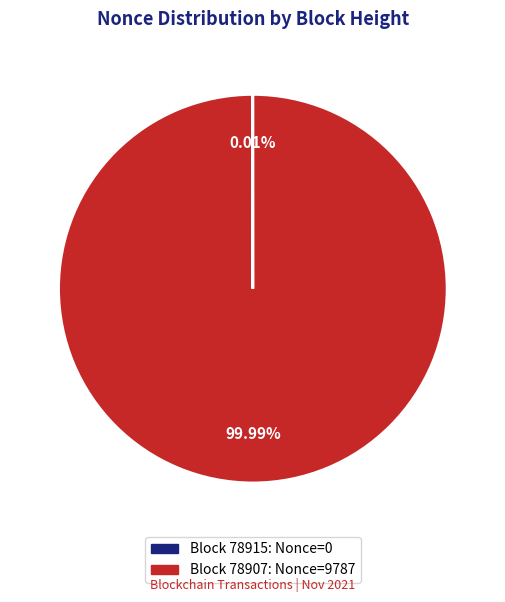

Which category accounts for the majority?

Block 78907: Nonce=9787